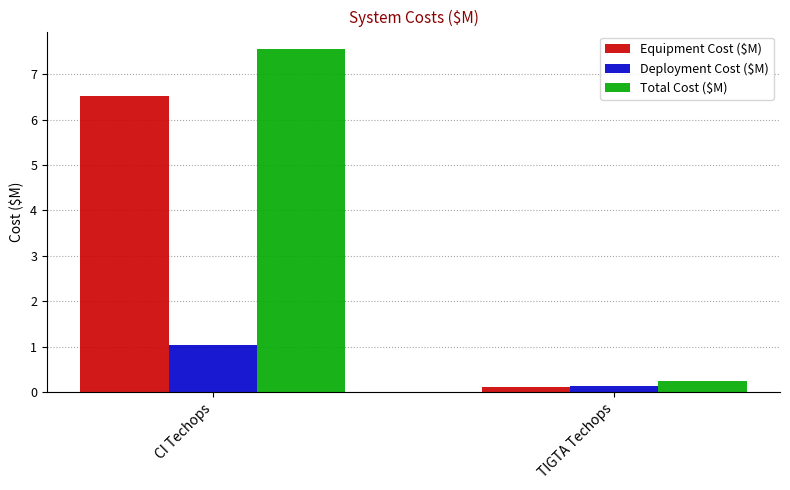

What is the difference between the Total Cost ($M) values at CI Techops and TIGTA Techops?

7.3